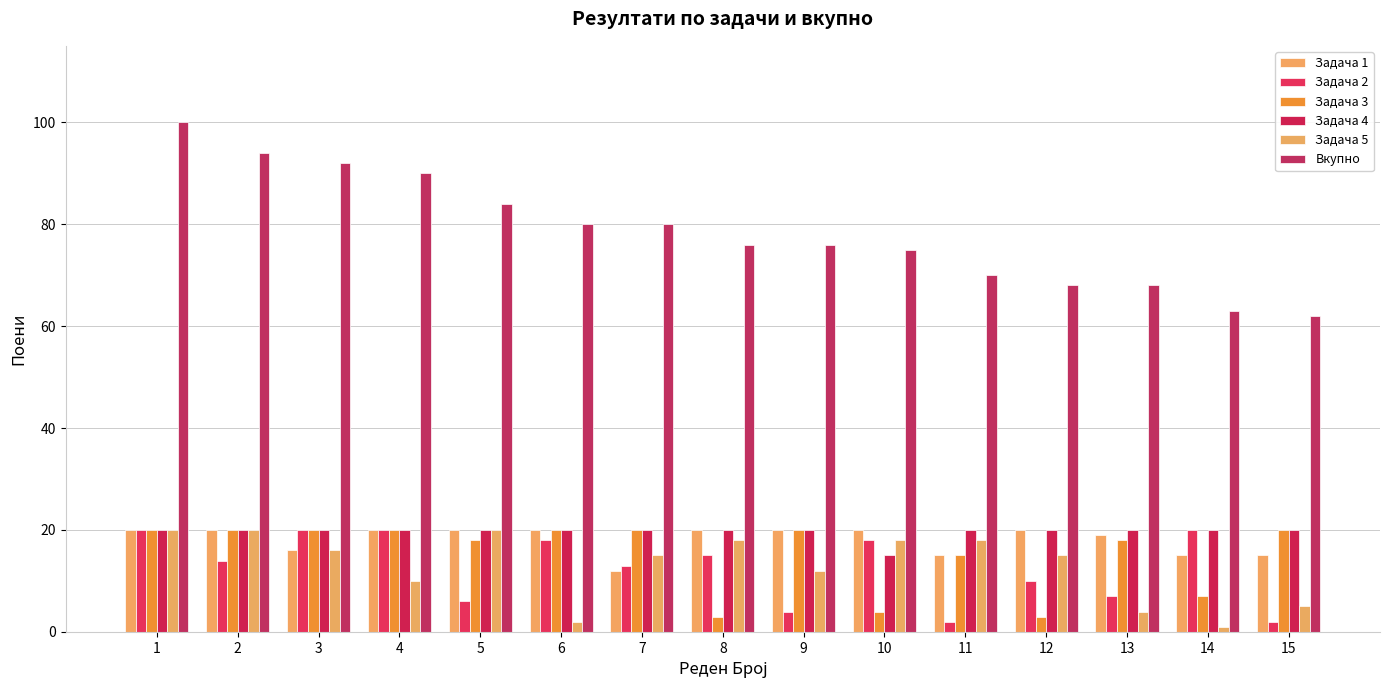

Is the value of Задача 4 at 12 greater than the value of Задача 1 at 13?

Yes